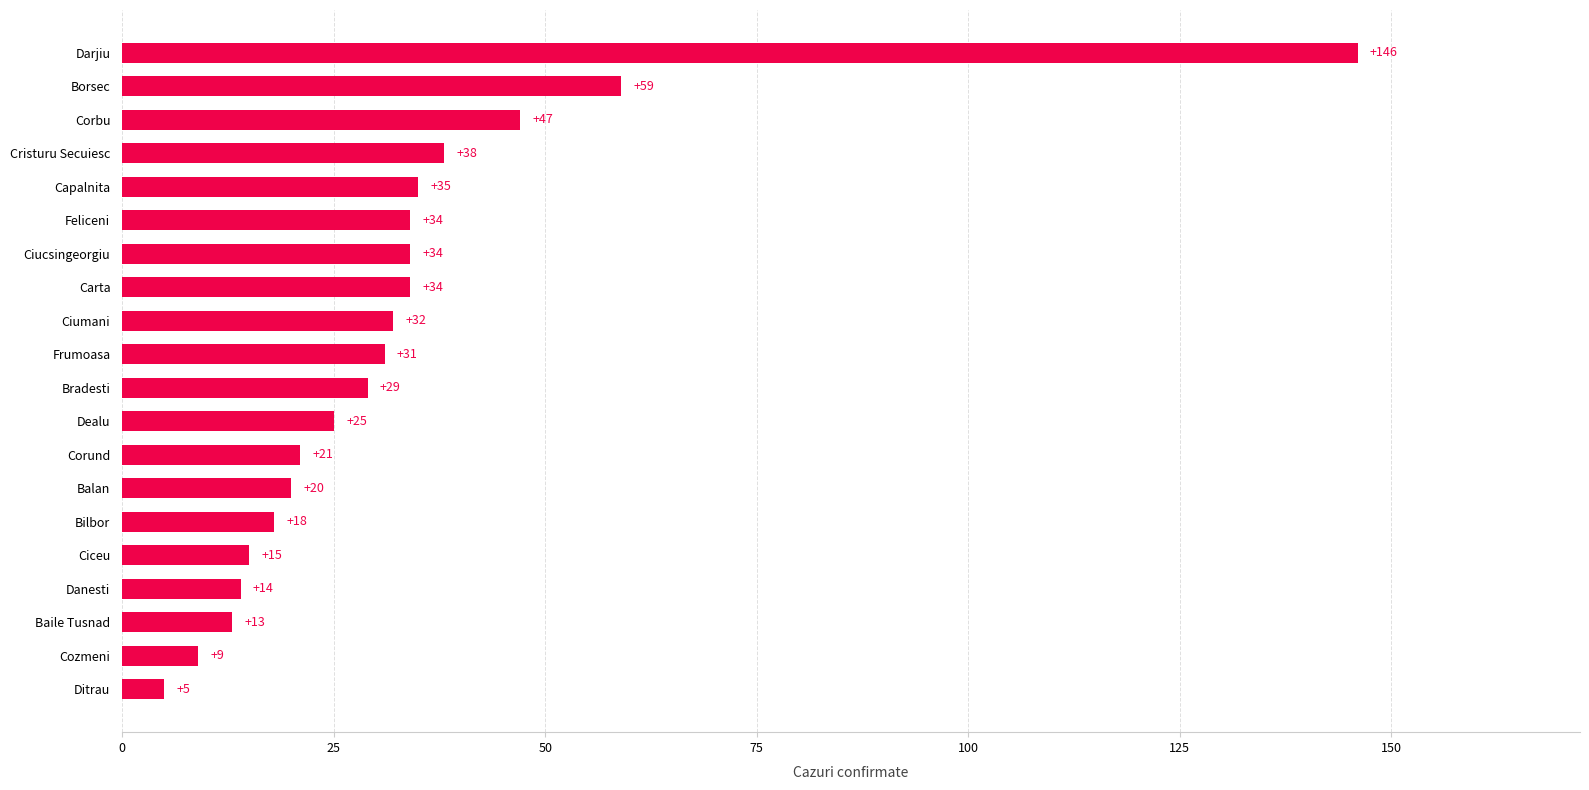

What is the sum of all values?

659